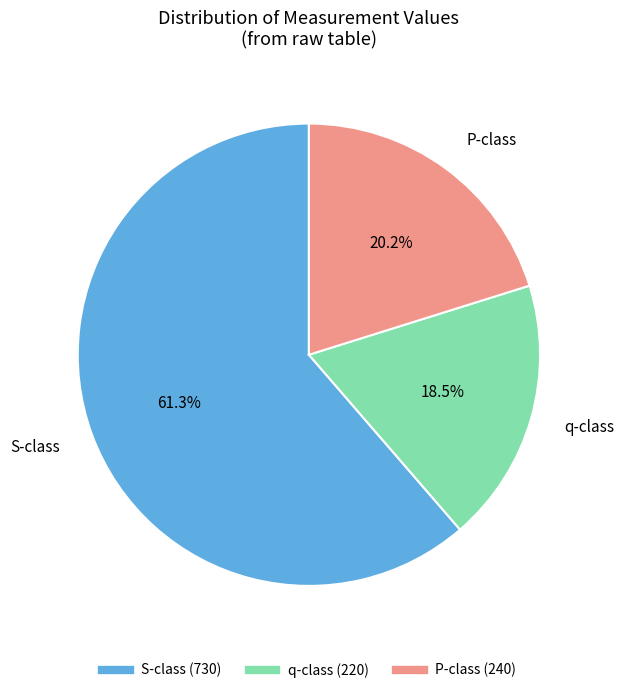

How many segments does this pie chart have?

3